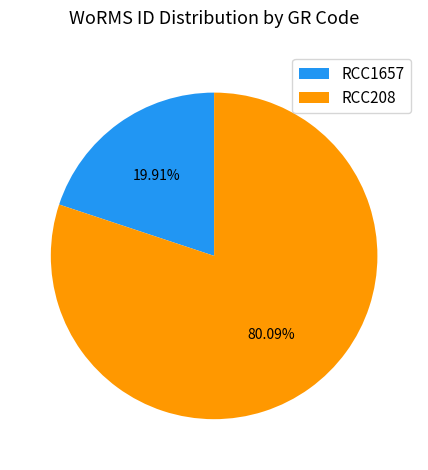

What is the ratio of the value at RCC1657 to the value at RCC208?

0.2